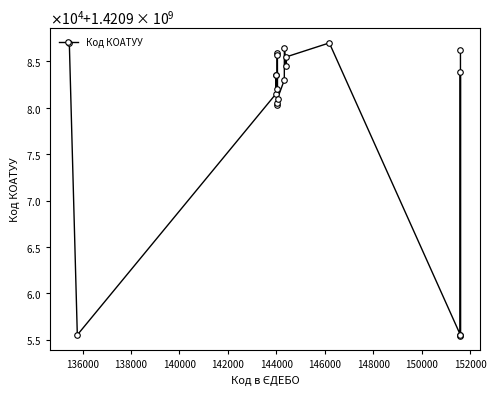

Is this an area chart (filled region under the line)?

No